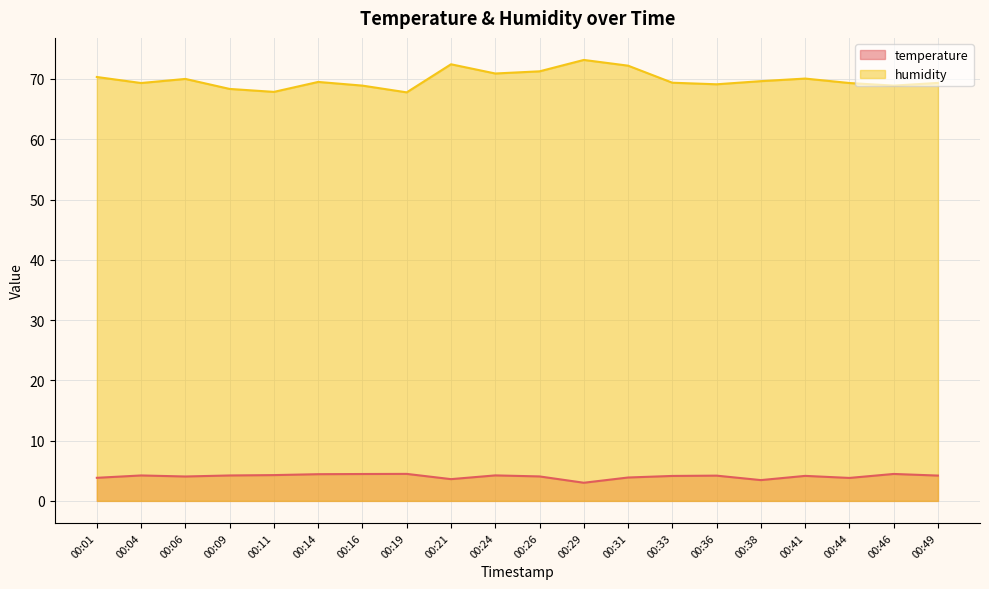

How many interior local peaks does the humidity series have?

5